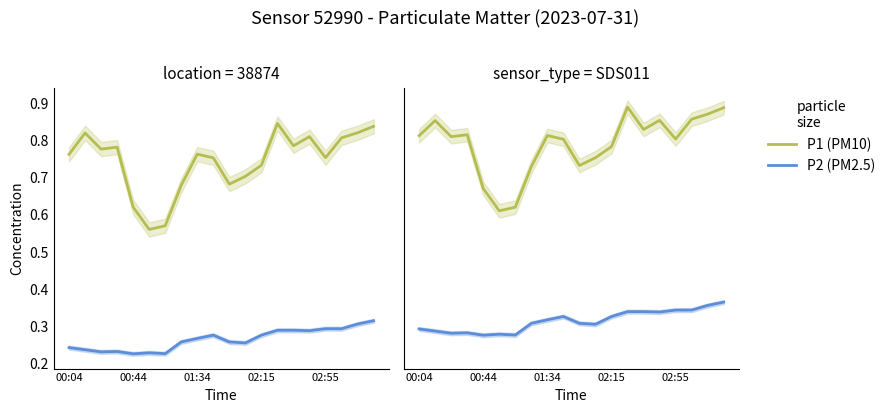

True or false: P1 and P2 intersect in this chart.

False